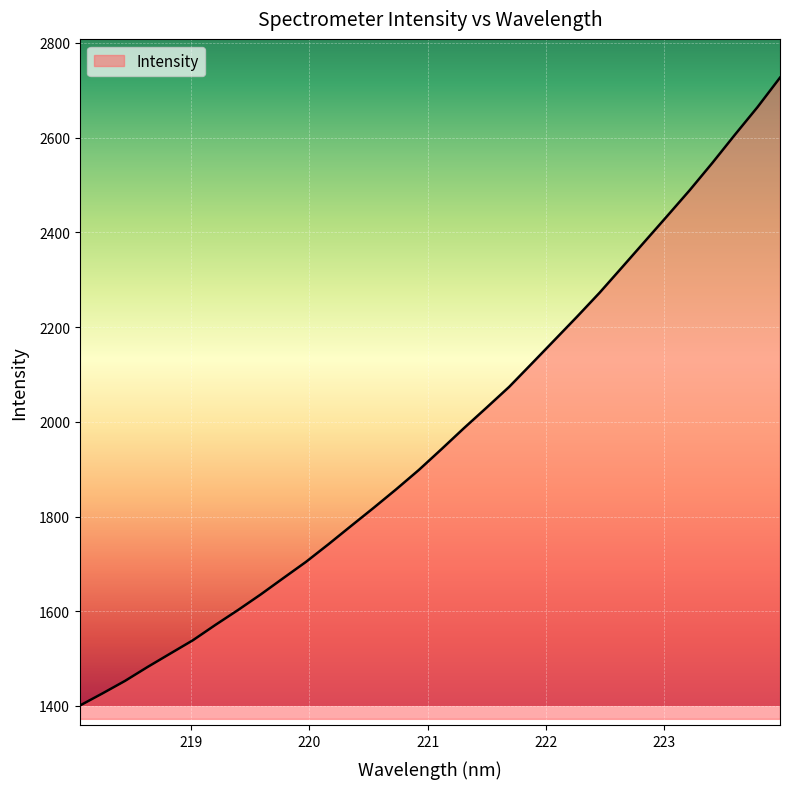

How many lines are shown in the chart?

1